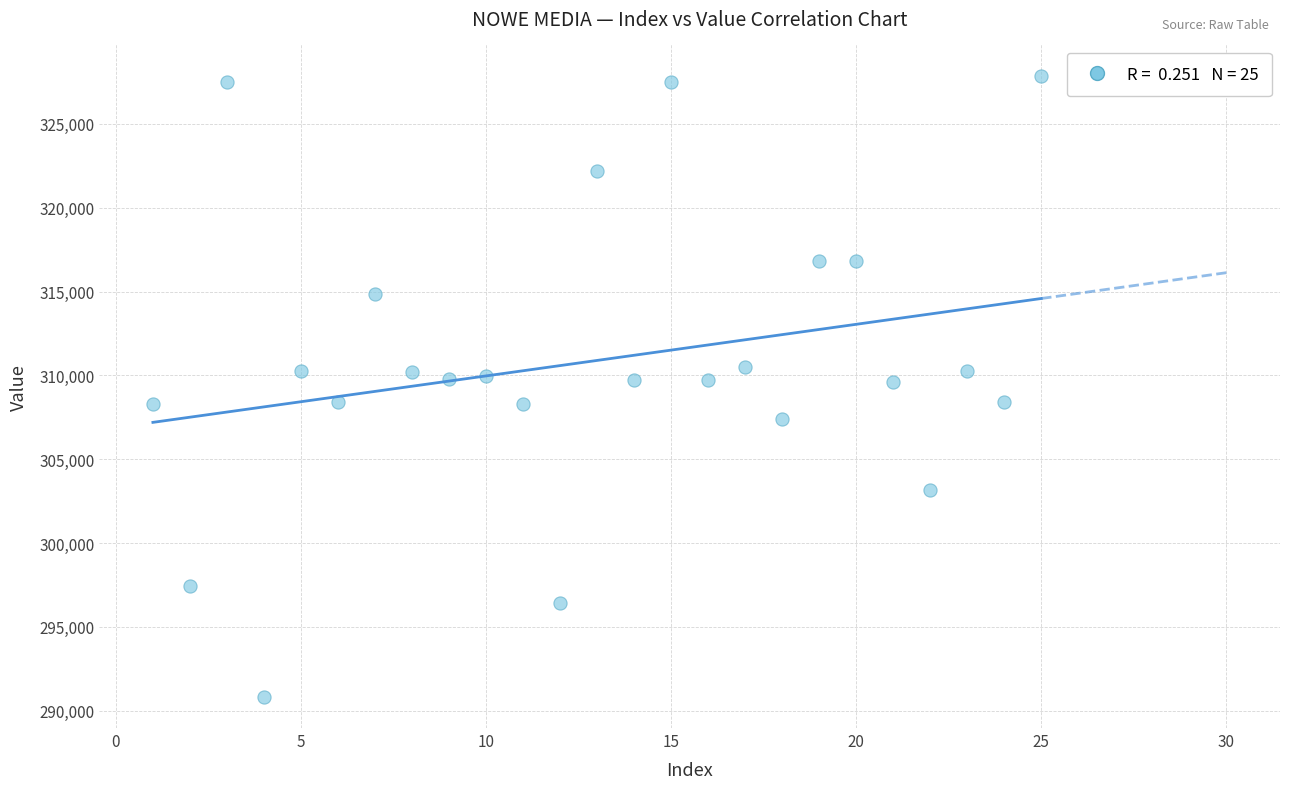

What is the range of Y values (max minus min)?

37062